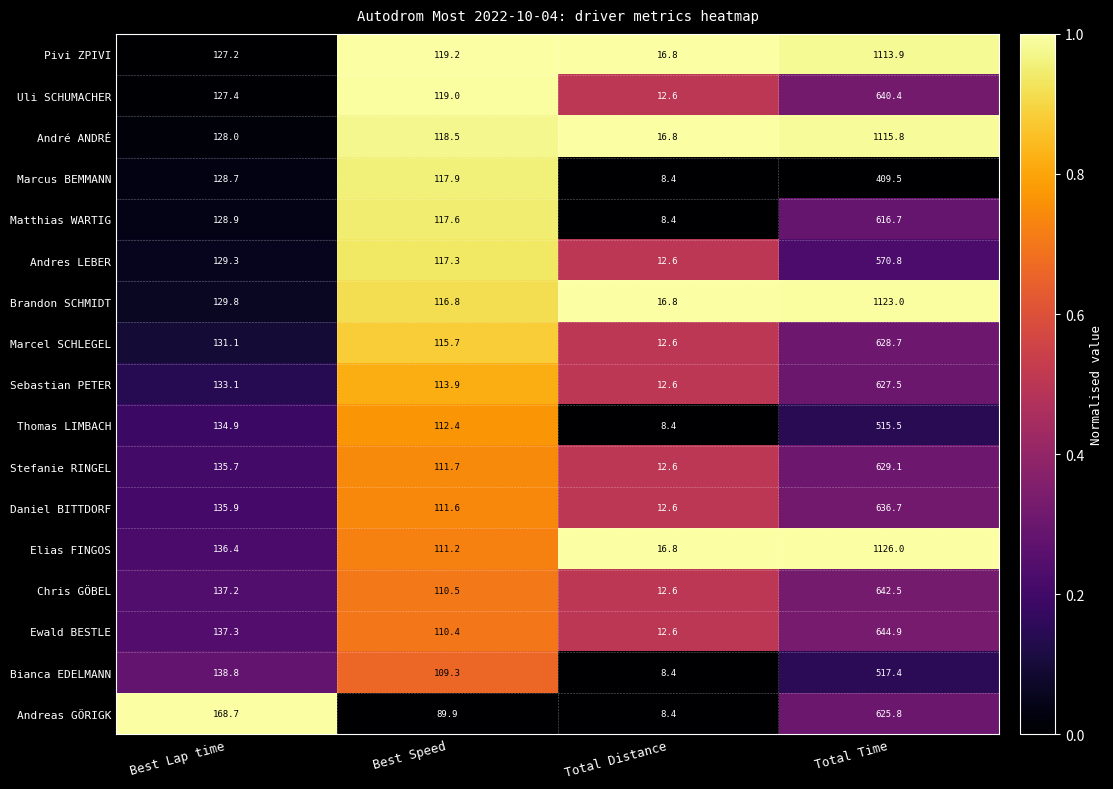

What is the spread (max minus min) of values at Best Lap time?

41.5